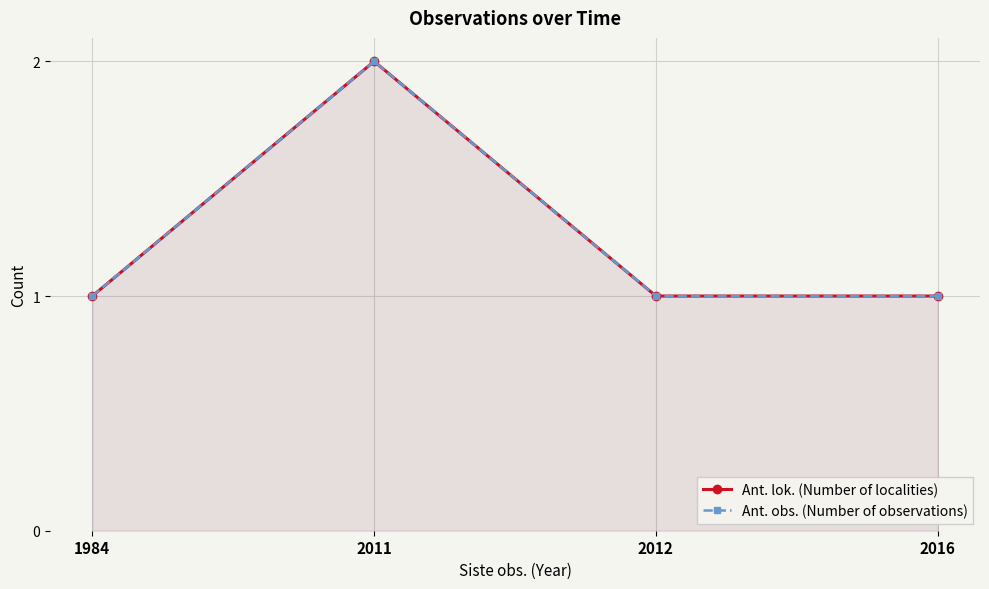

What are all the series names shown in the legend?

Ant. lok. (Number of localities), Ant. obs. (Number of observations)